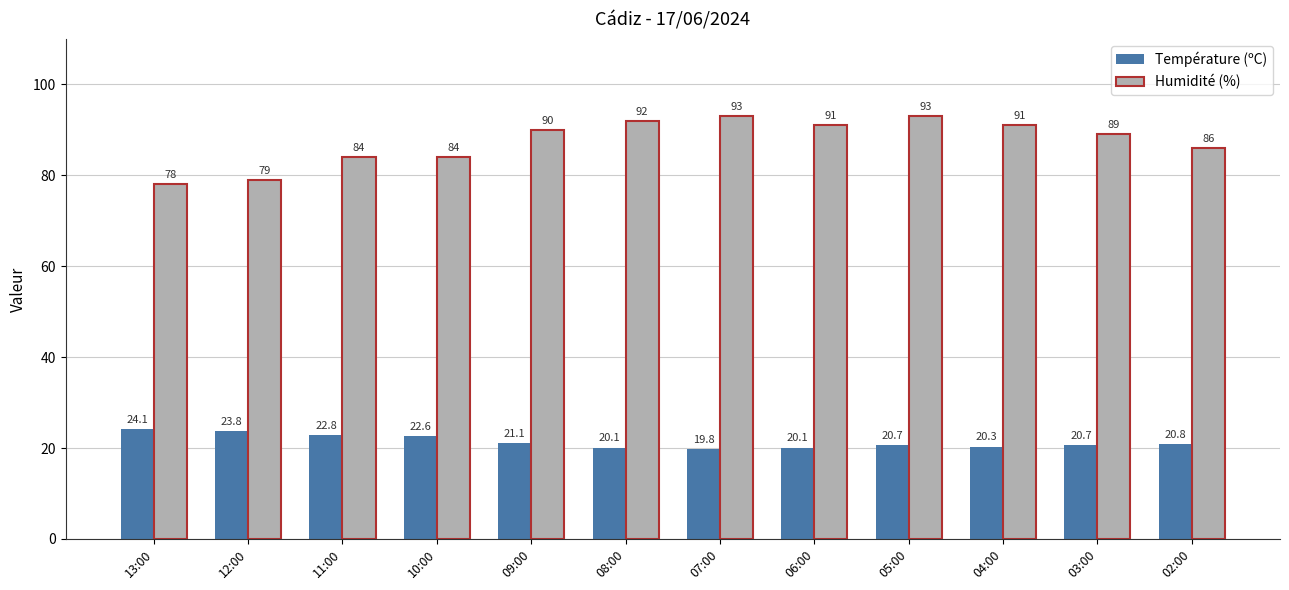

What is the sum of the Humidité (%) values at 06:00 and 08:00?

183.0